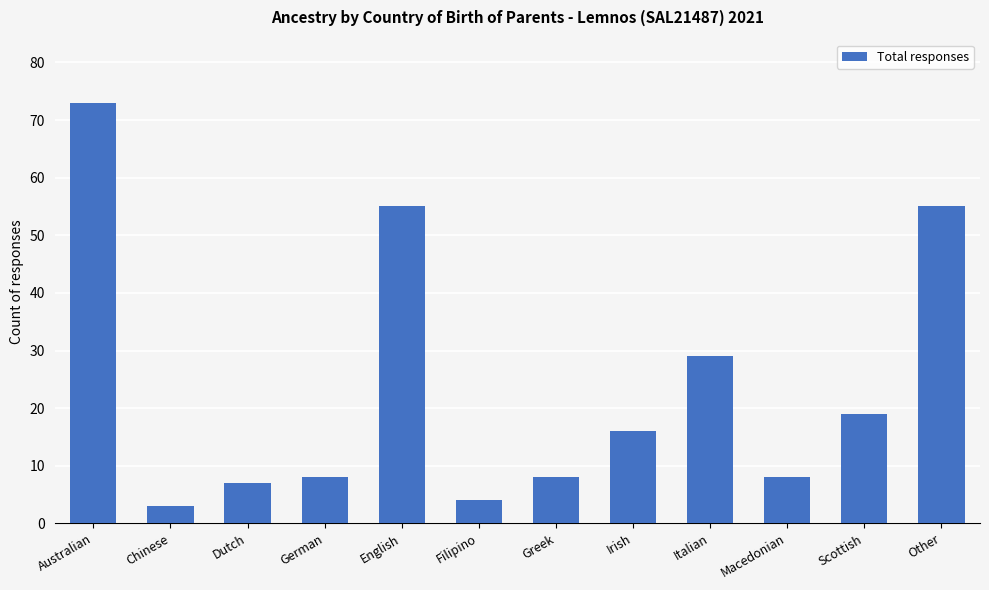

What position from the right is Italian?

4